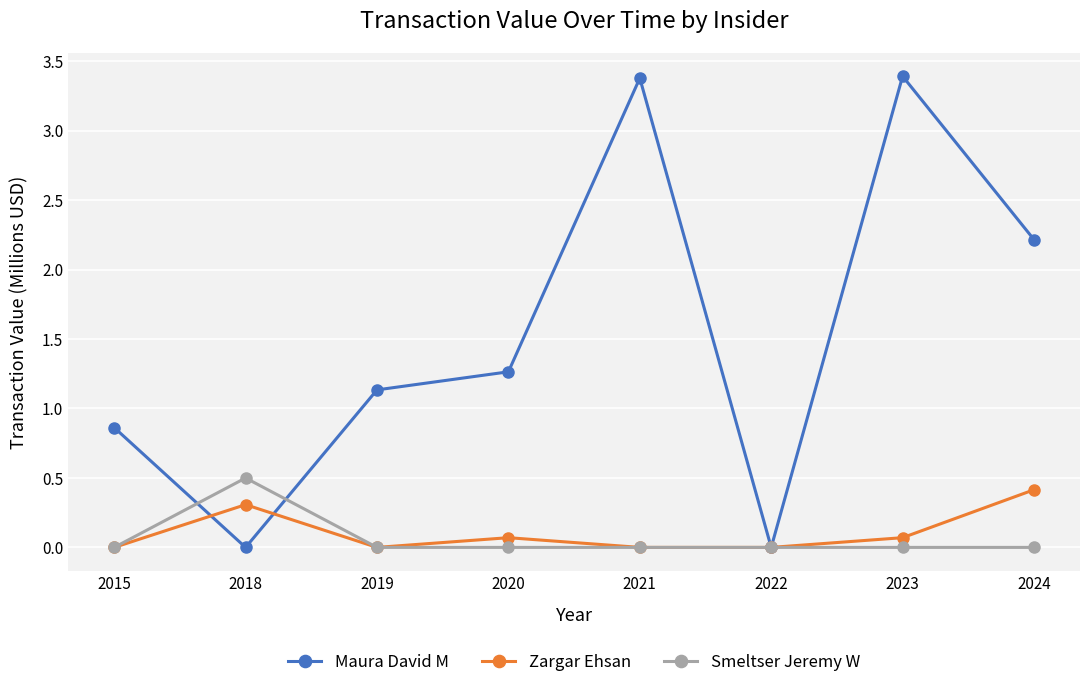

What is the highest value of the Zargar Ehsan series?

0.4